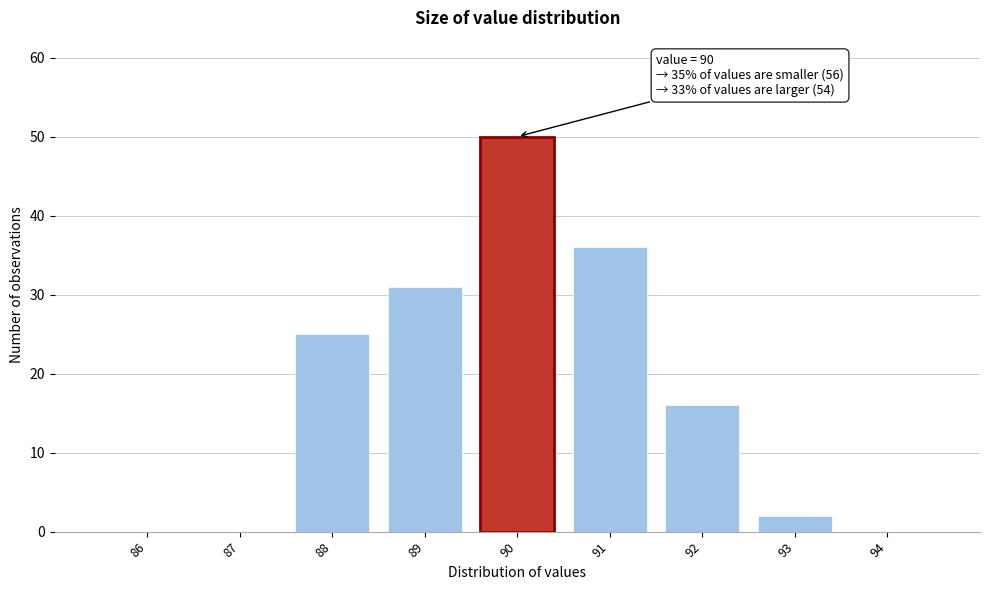

Over which range of the x-axis is the bar tallest?

89.5 to 90.5